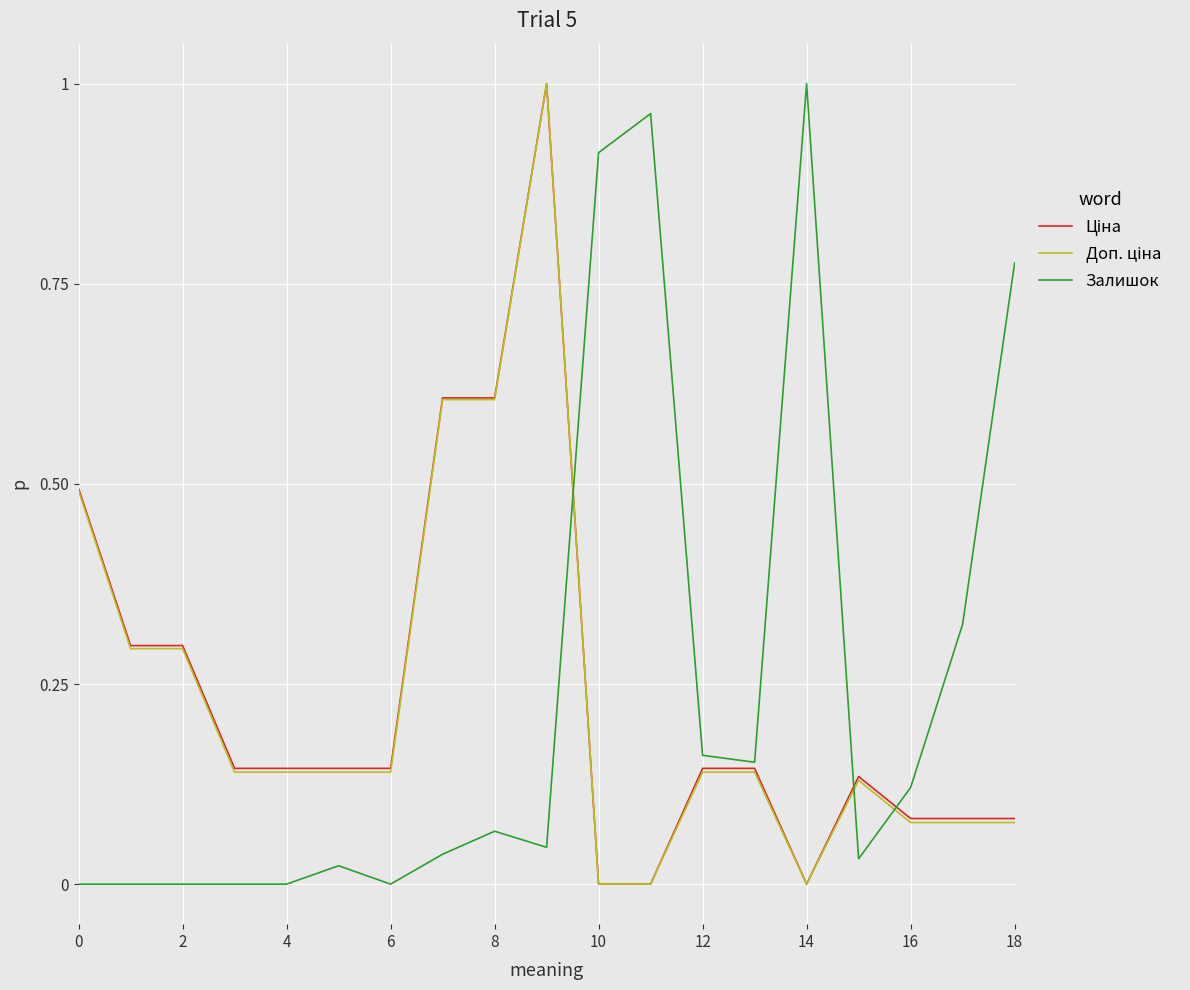

At how many categories does at least one series exceed 0?

19